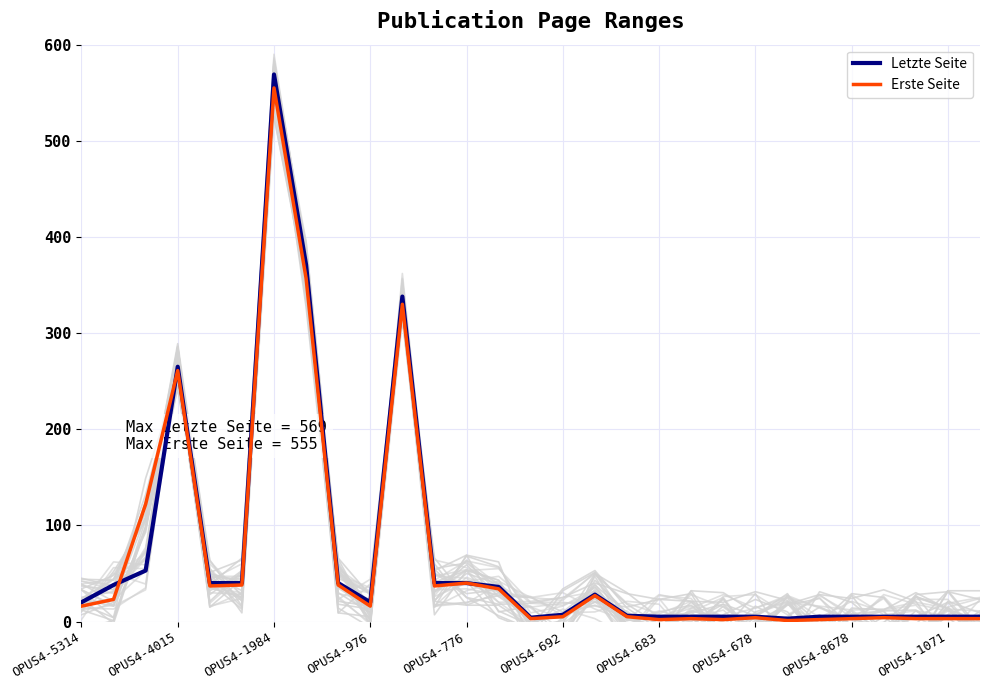

What is the lowest value of the Erste Seite series?

1